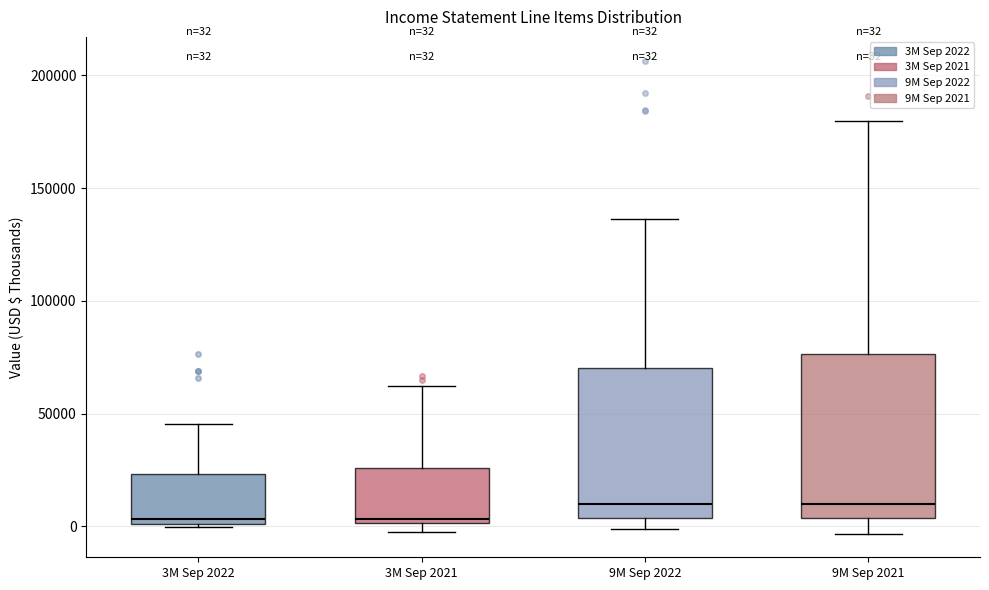

Which box is the tallest, from its lower edge to its upper edge?

9M Sep 2021